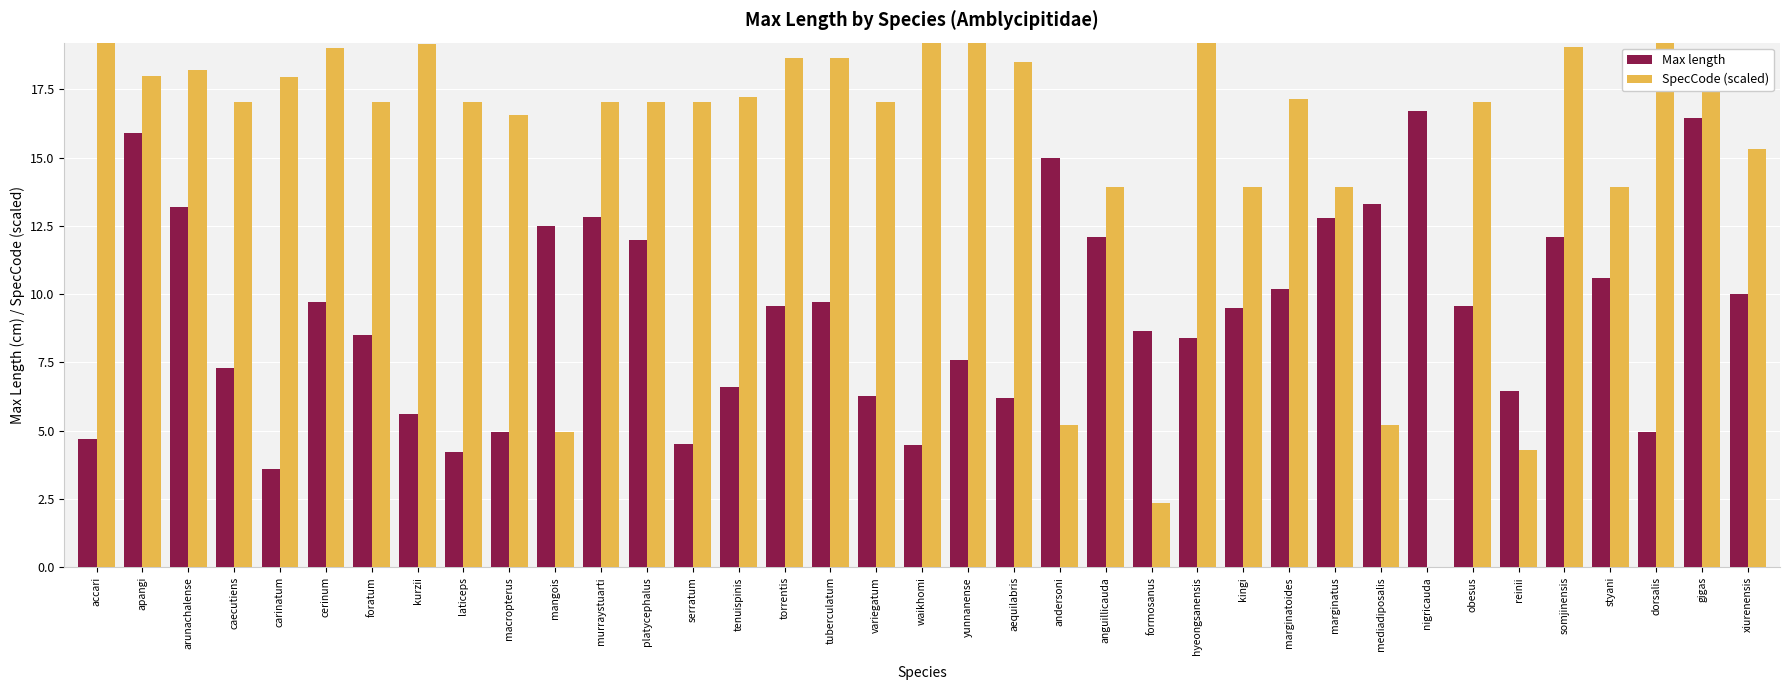

What is the label of the 12th bar from the left?

murraystuarti